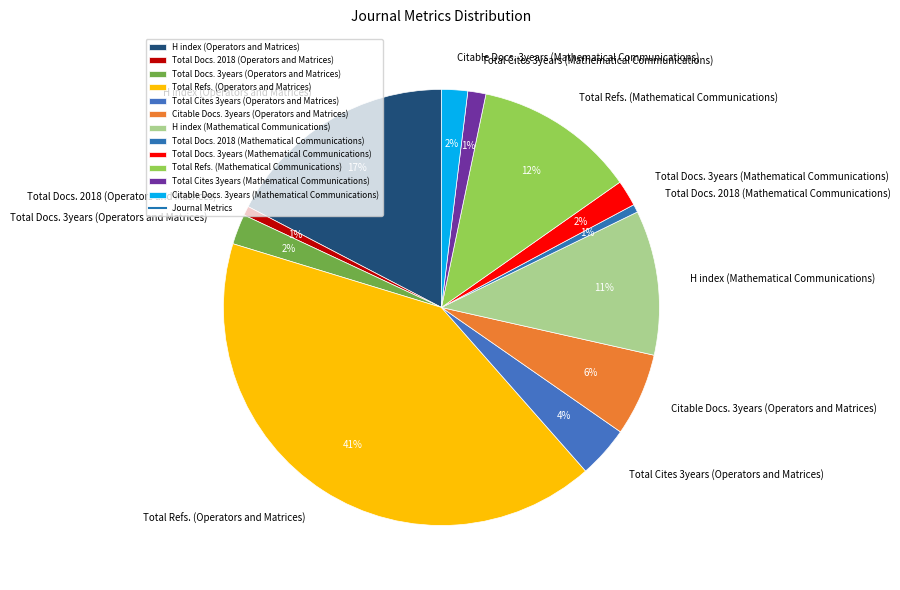

Combined, do Total Docs. 2018 (Operators and Matrices) and Total Docs. 3years (Operators and Matrices) account for over 50%?

No